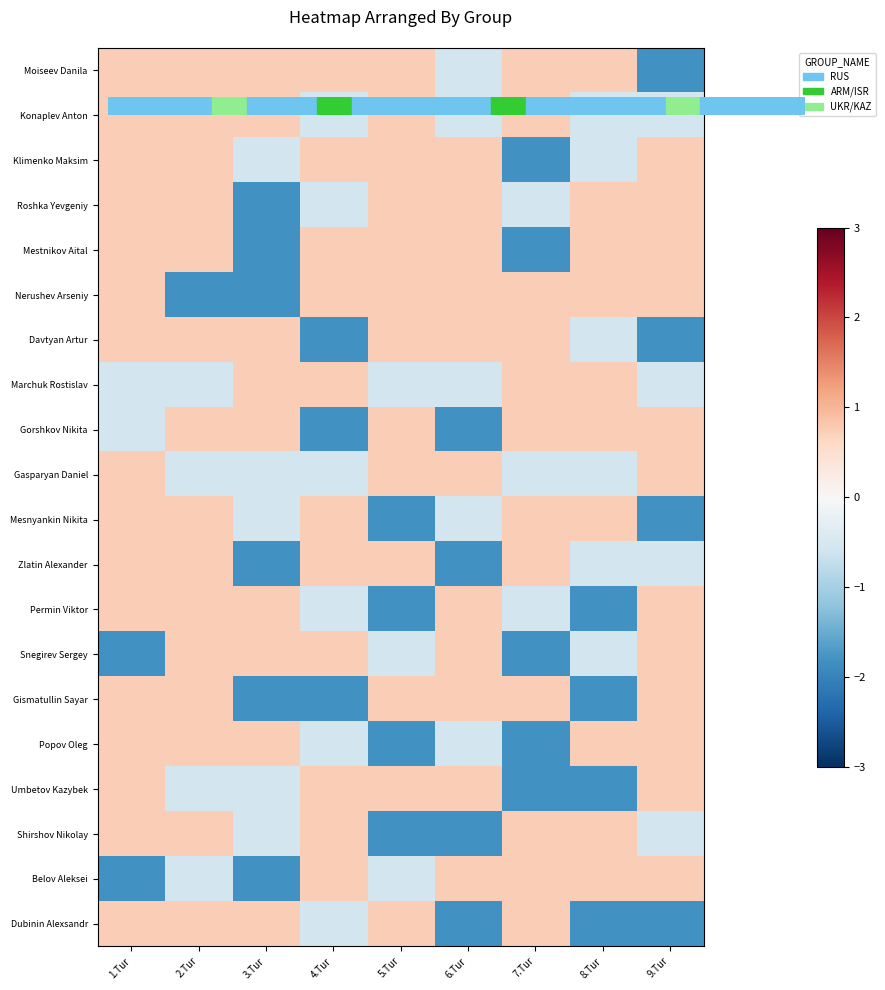

What is the total value across all series at 1.Tur?

7.1